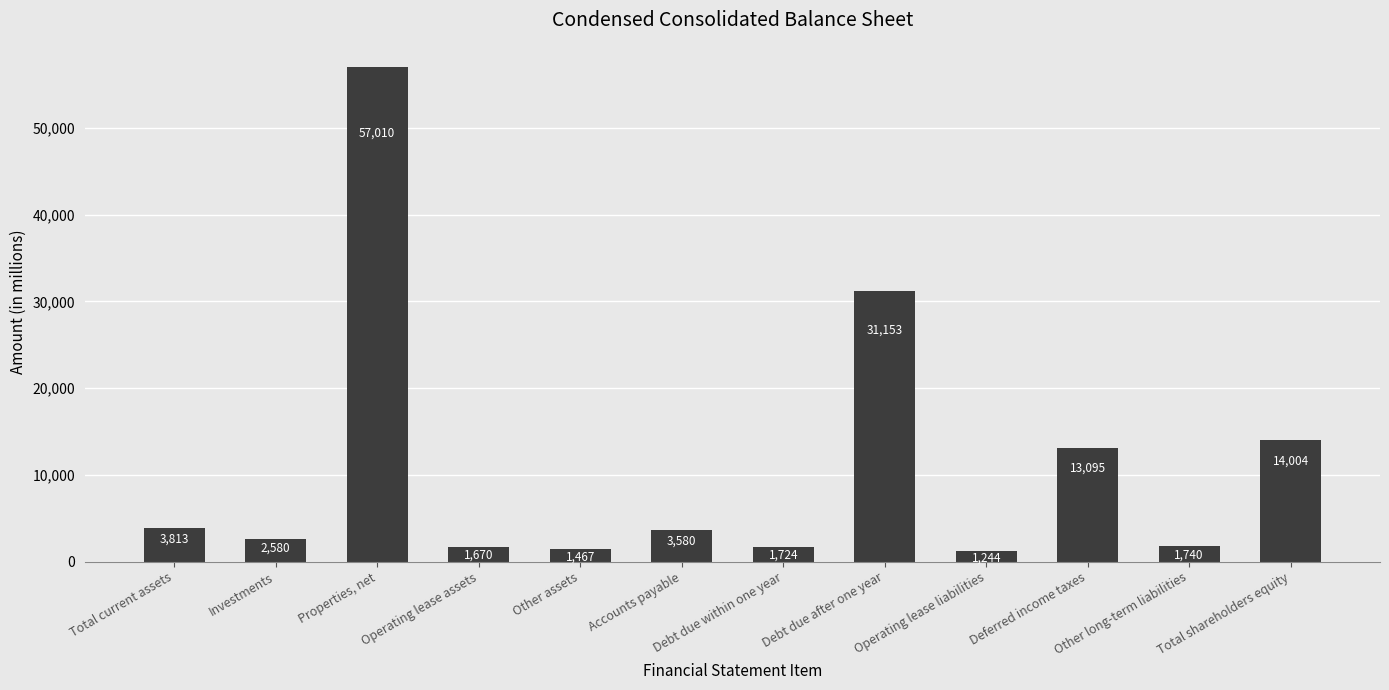

What is the label of the 3rd bar from the right?

Deferred income taxes